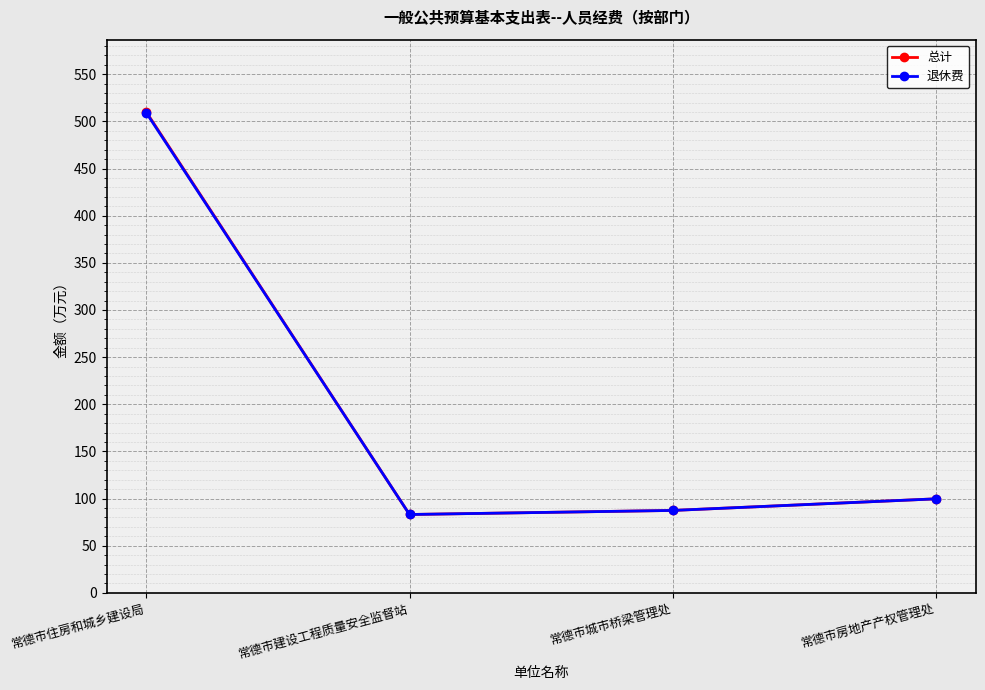

Reading left to right, list all the values displayed in this chart.

总计: 常德市住房和城乡建设局=510.1	常德市建设工程质量安全监督站=83.1	常德市城市桥梁管理处=87.4	常德市房地产产权管理处=99.7
退休费: 常德市住房和城乡建设局=509.3	常德市建设工程质量安全监督站=83.1	常德市城市桥梁管理处=87.4	常德市房地产产权管理处=99.7